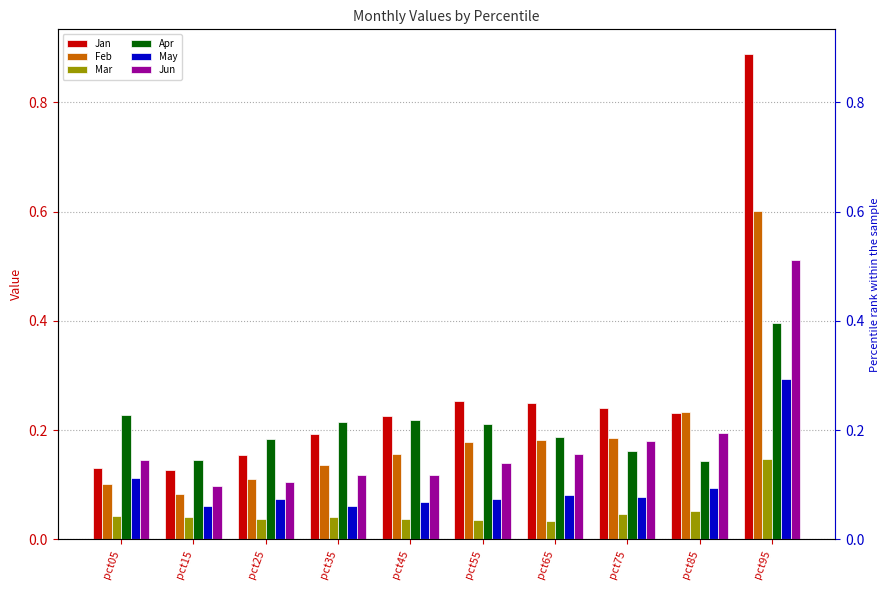

What is the value of the Apr bar at the 6th from the left?

0.2